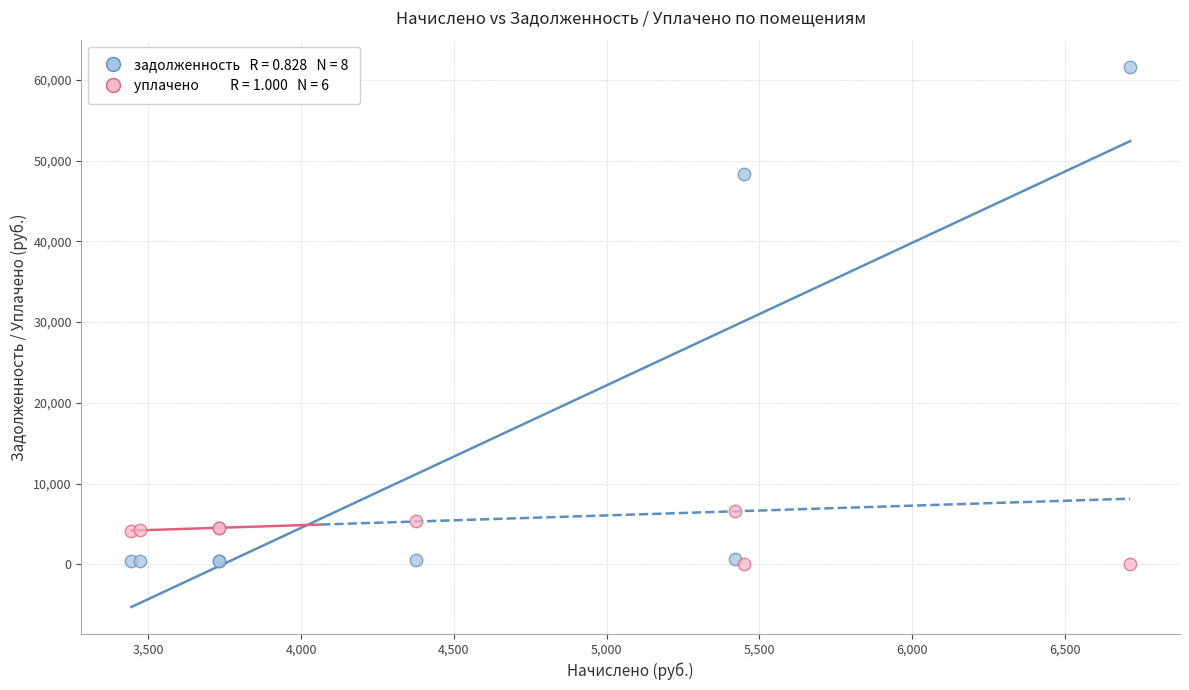

Across all series, what Y value is closest to 30820?

48322.8